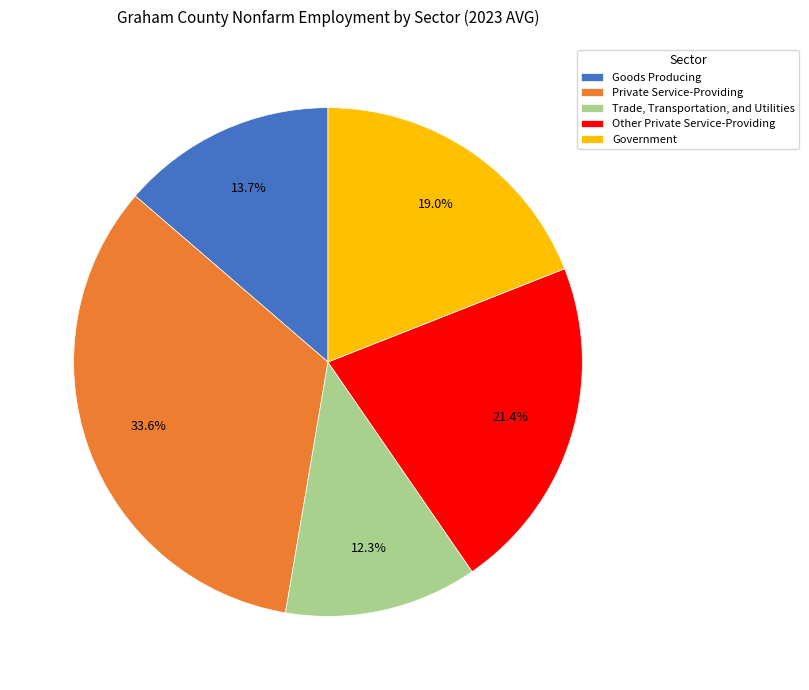

What is the ratio of the value at Goods Producing to the value at Other Private Service-Providing?

0.6